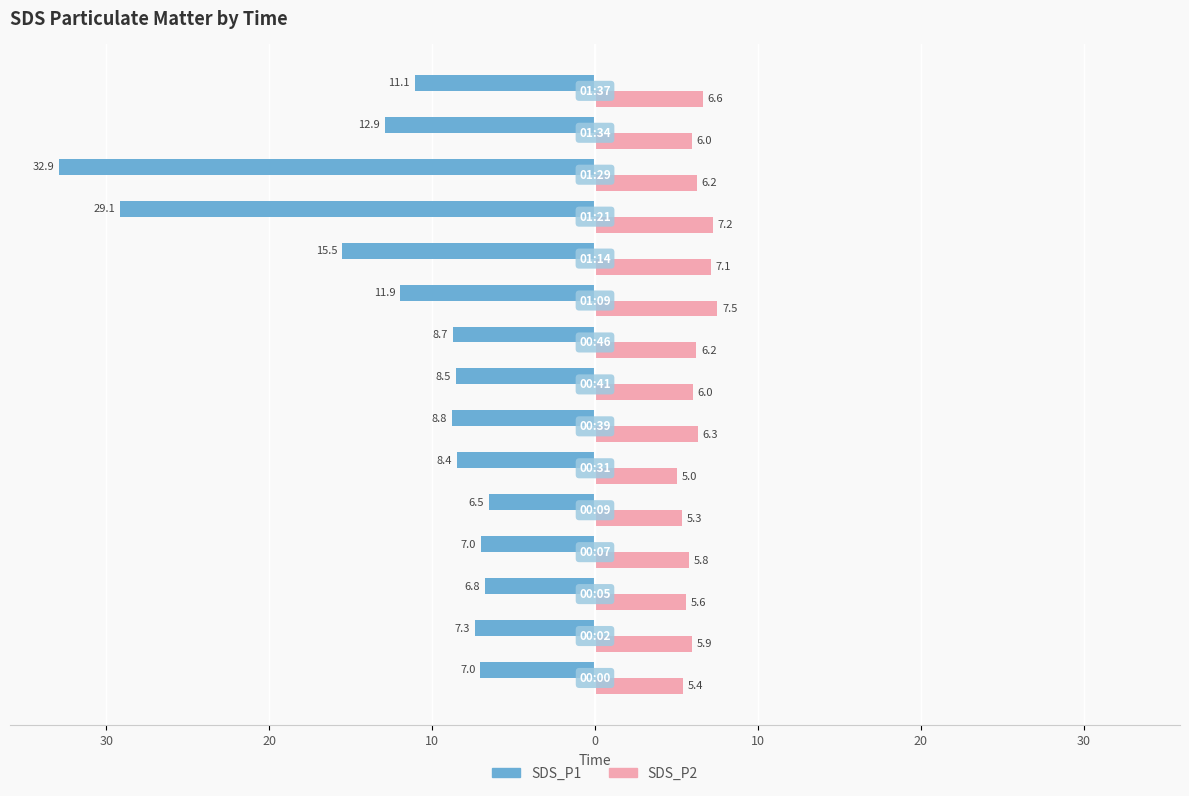

What are all the series names shown in the legend?

SDS_P1, SDS_P2